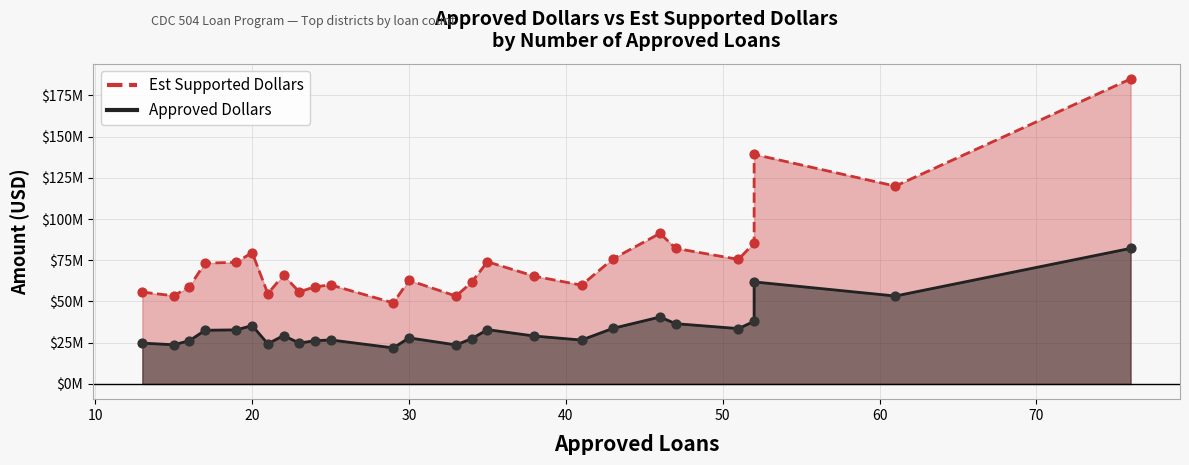

At how many categories does at least one series exceed 93409346?

3